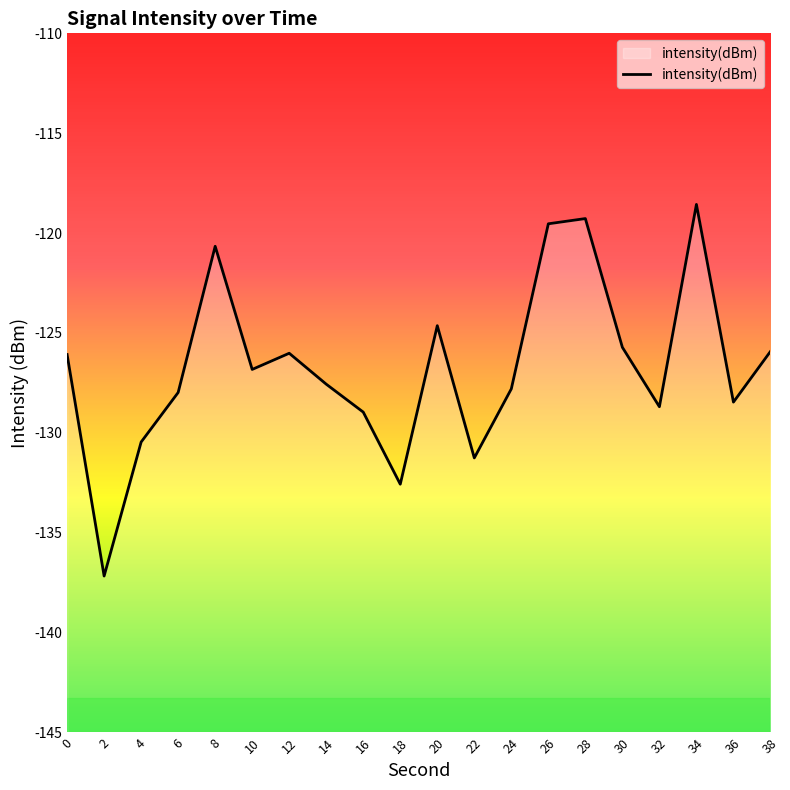

What value does the data have at 22?

-131.3